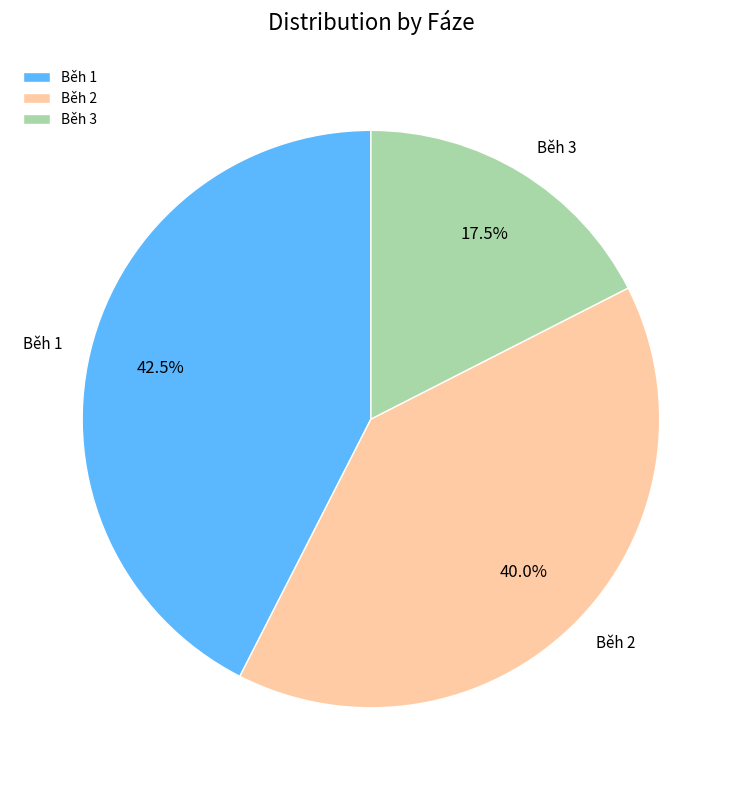

What is the largest slice in the pie chart?

Běh 1